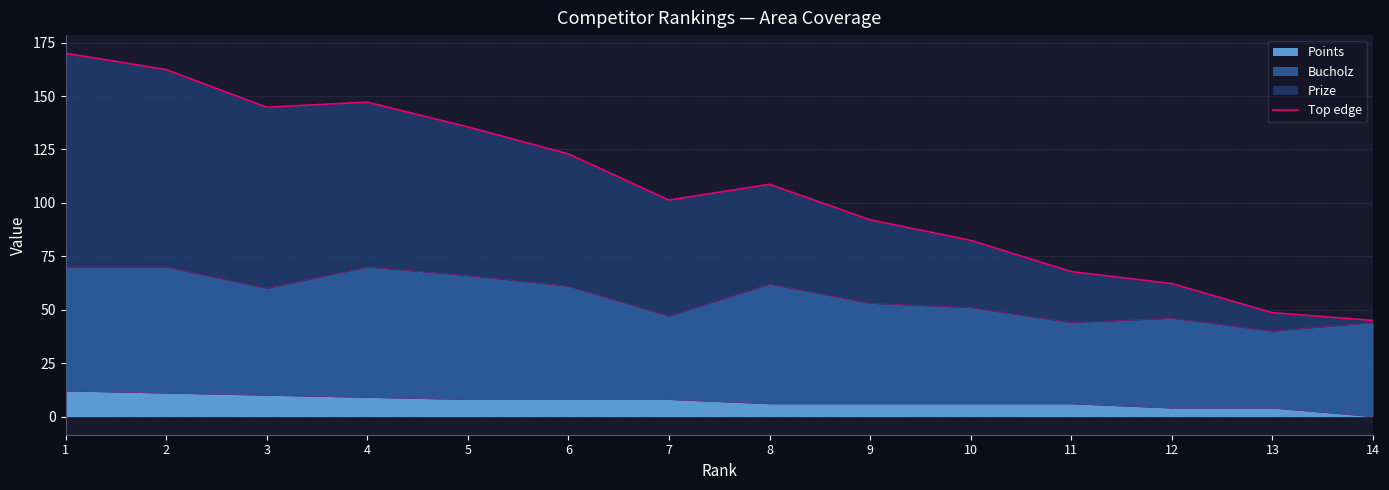

Read the value at 1.

170.0